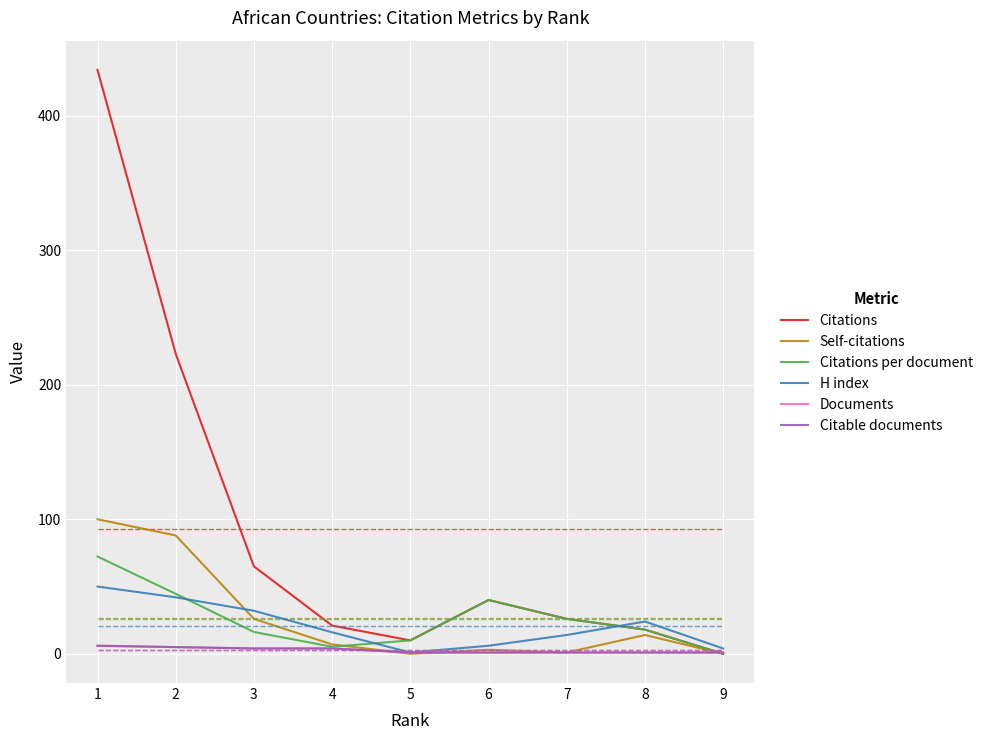

Is the value of Citations per document at 9 greater than the value of Citable documents at 3?

No